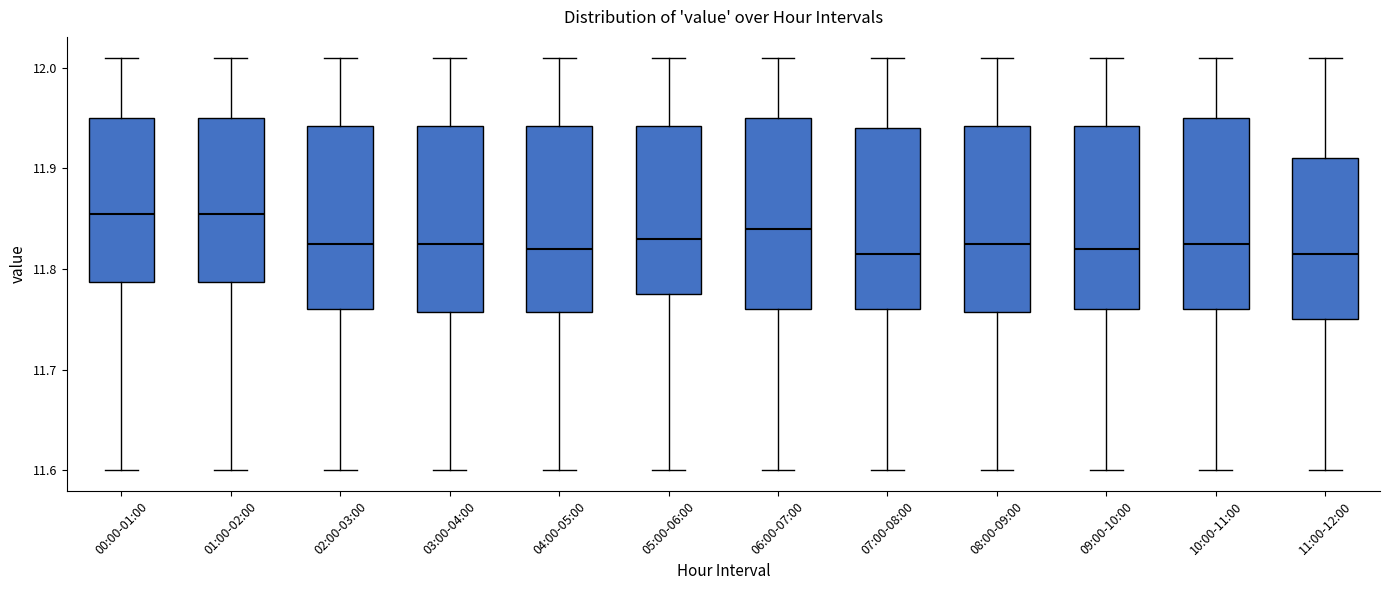

Reading left to right, read every box against the y-axis: the position of its median line, the range the box covers, and the ends of its whiskers. The values are not printed on the chart, so give them approximately, as read against the axis.

00:00-01:00: median 11.86, box 11.79 to 11.95, whiskers 11.60 to 12.01
01:00-02:00: median 11.86, box 11.79 to 11.95, whiskers 11.60 to 12.01
02:00-03:00: median 11.83, box 11.76 to 11.94, whiskers 11.60 to 12.01
03:00-04:00: median 11.83, box 11.76 to 11.94, whiskers 11.60 to 12.01
04:00-05:00: median 11.82, box 11.76 to 11.94, whiskers 11.60 to 12.01
05:00-06:00: median 11.83, box 11.78 to 11.94, whiskers 11.60 to 12.01
06:00-07:00: median 11.84, box 11.76 to 11.95, whiskers 11.60 to 12.01
07:00-08:00: median 11.82, box 11.76 to 11.94, whiskers 11.60 to 12.01
08:00-09:00: median 11.83, box 11.76 to 11.94, whiskers 11.60 to 12.01
09:00-10:00: median 11.82, box 11.76 to 11.94, whiskers 11.60 to 12.01
10:00-11:00: median 11.83, box 11.76 to 11.95, whiskers 11.60 to 12.01
11:00-12:00: median 11.82, box 11.75 to 11.91, whiskers 11.60 to 12.01